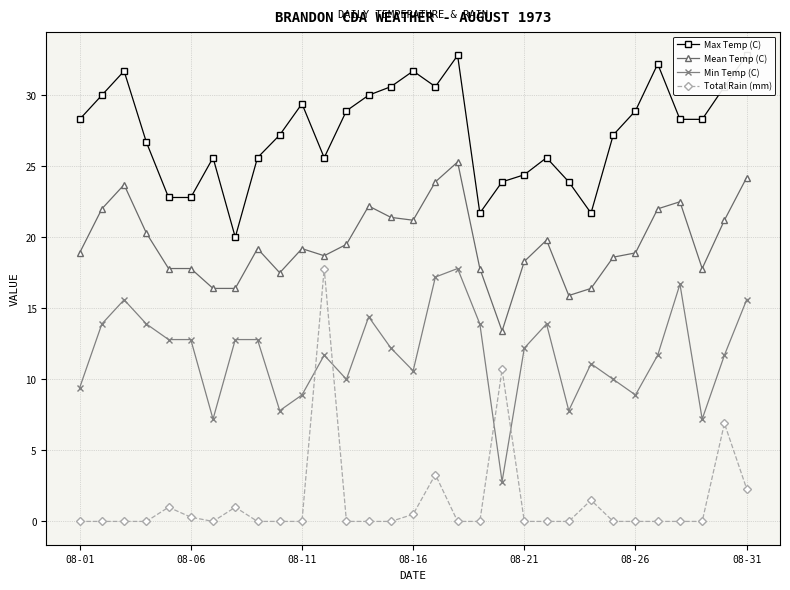

How many interior local valleys does the Max Temp (C) series have?

5